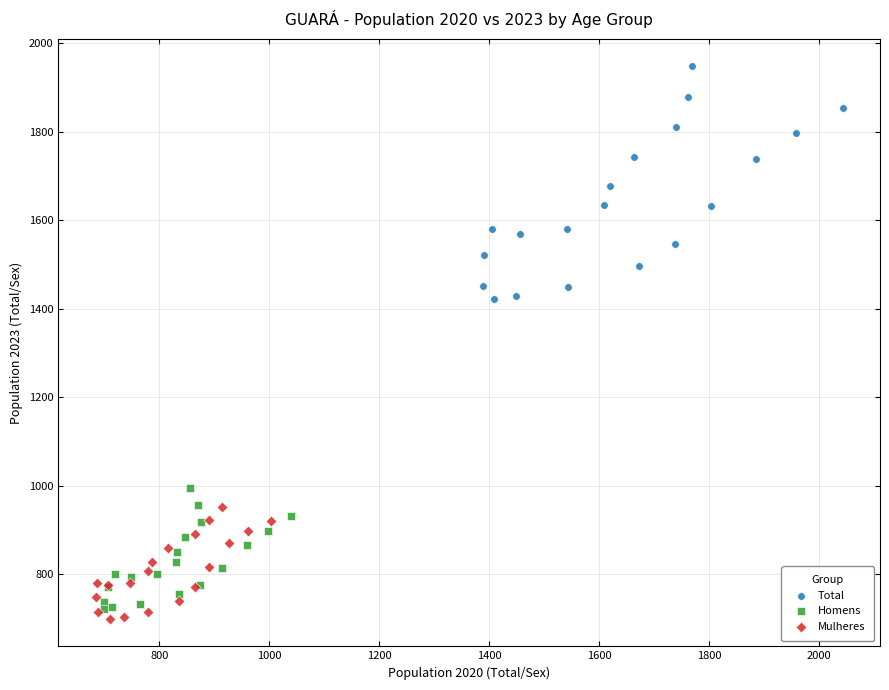

Which series reaches the maximum Y coordinate?

Total